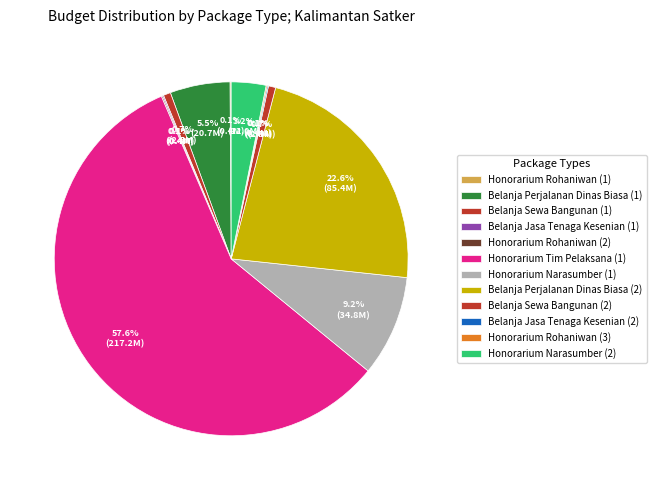

To the nearest percent, what percentage of the pie is Belanja Sewa Bangunan (1)?

1%